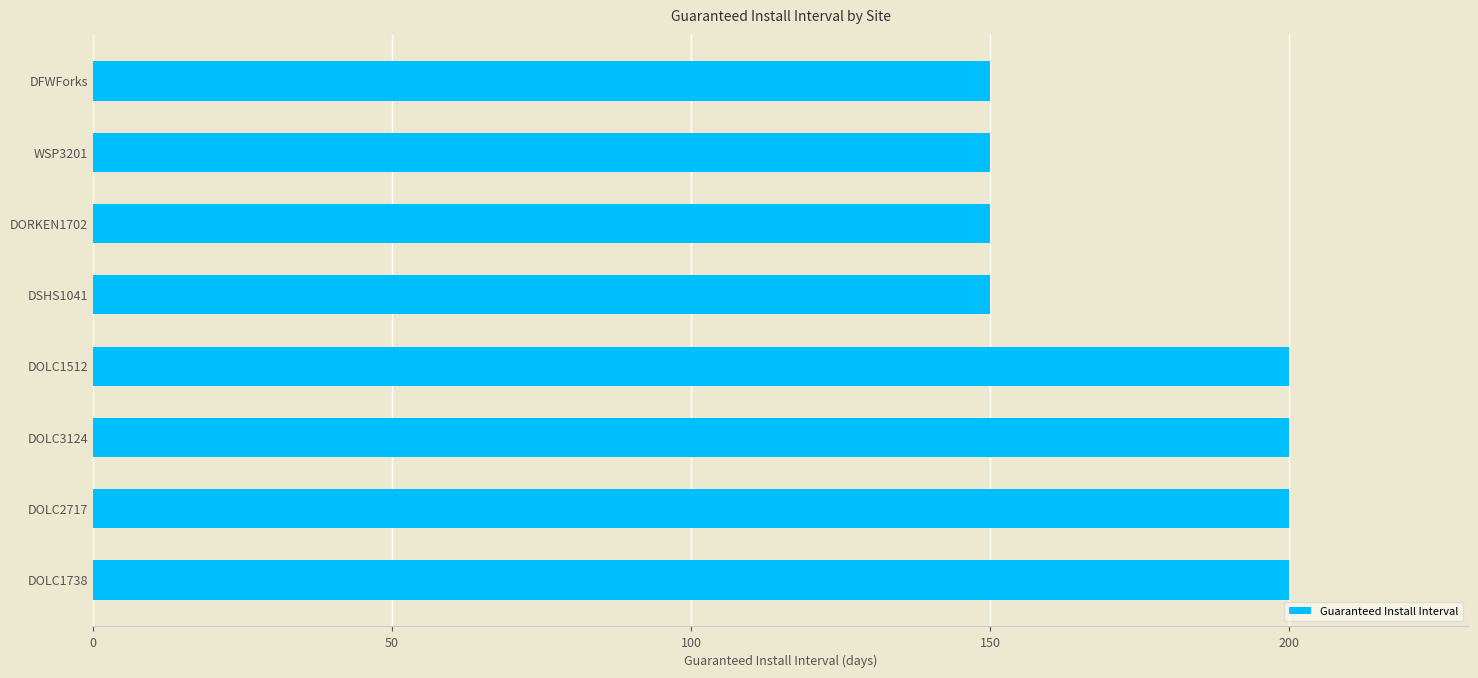

What is the minimum value shown in the chart?

150